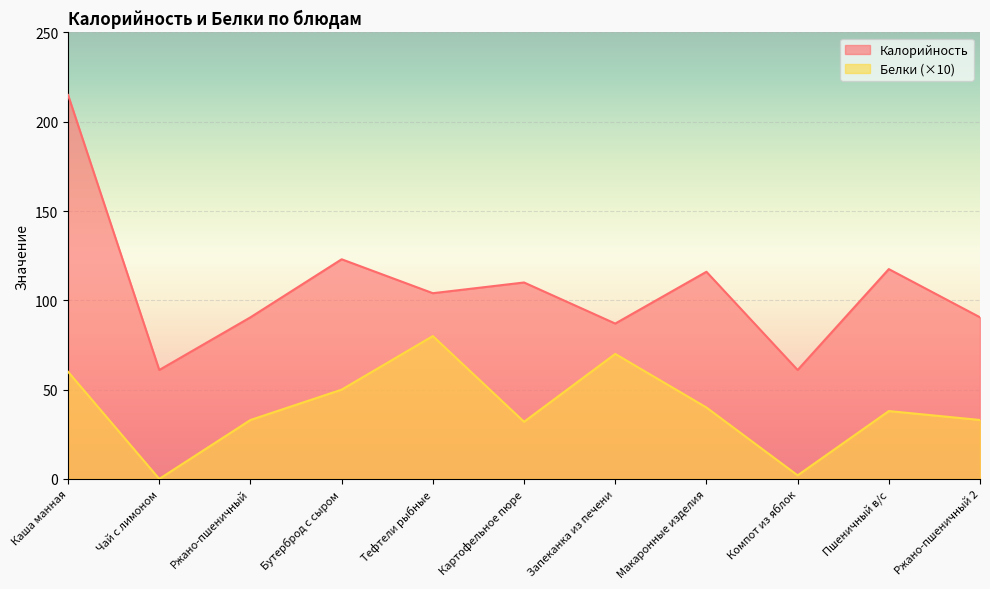

Is the value of Калорийность at Запеканка из печени greater than the value of Белки at Картофельное пюре?

Yes